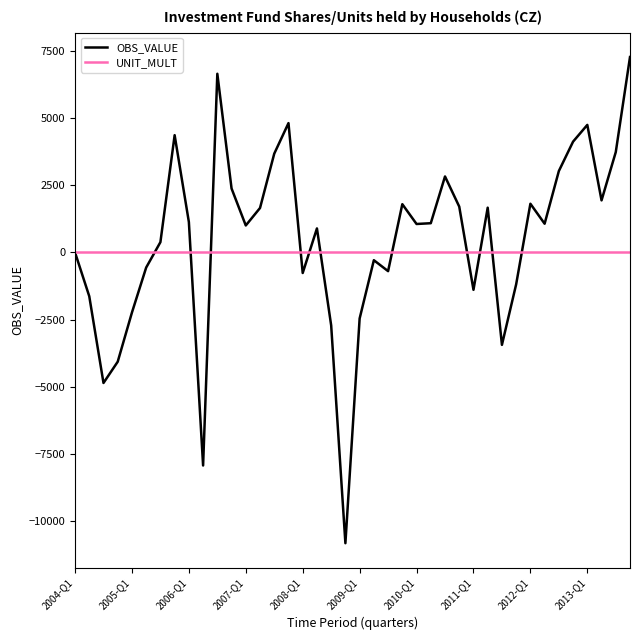

What is the greatest value displayed?

7285